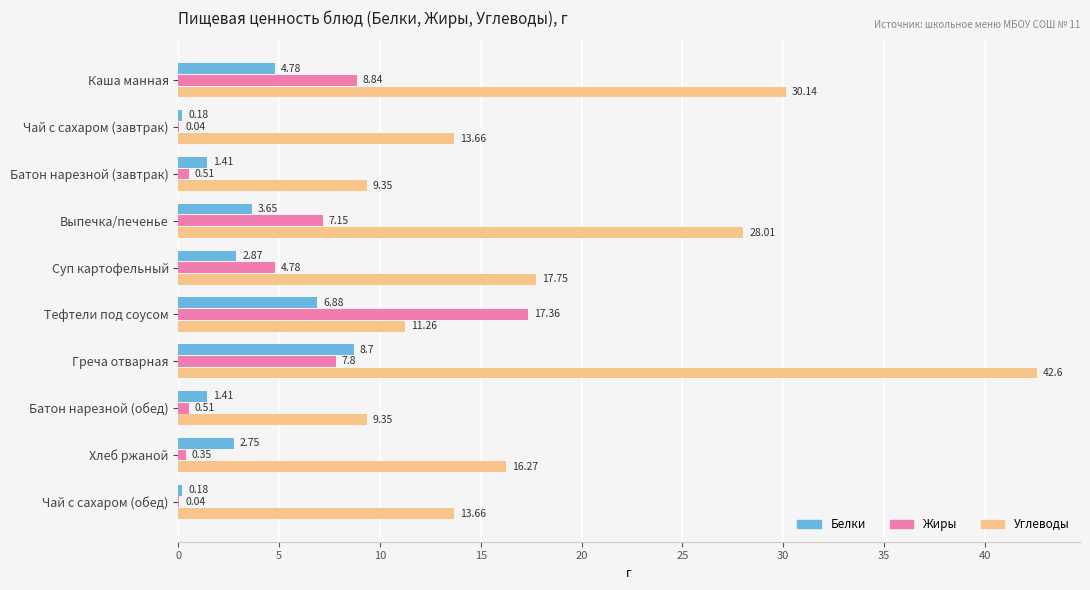

How many values in the Жиры series exceed 4?

5